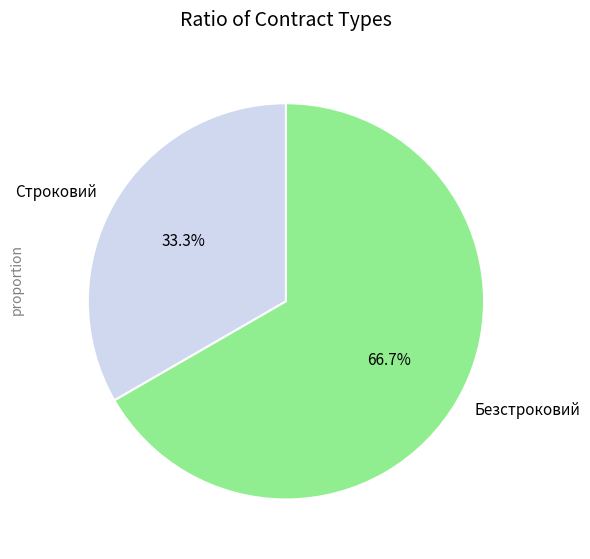

How many segments does this pie chart have?

2